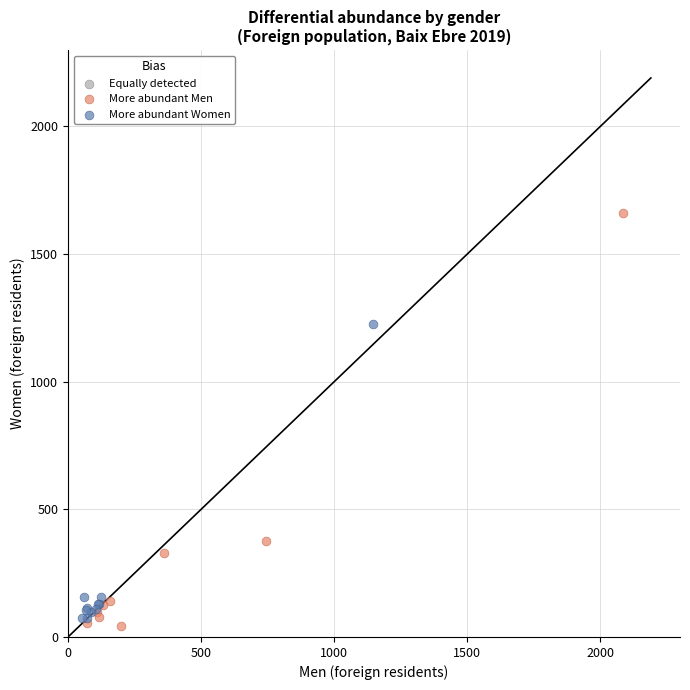

Which series contains the highest Y value?

More abundant Men